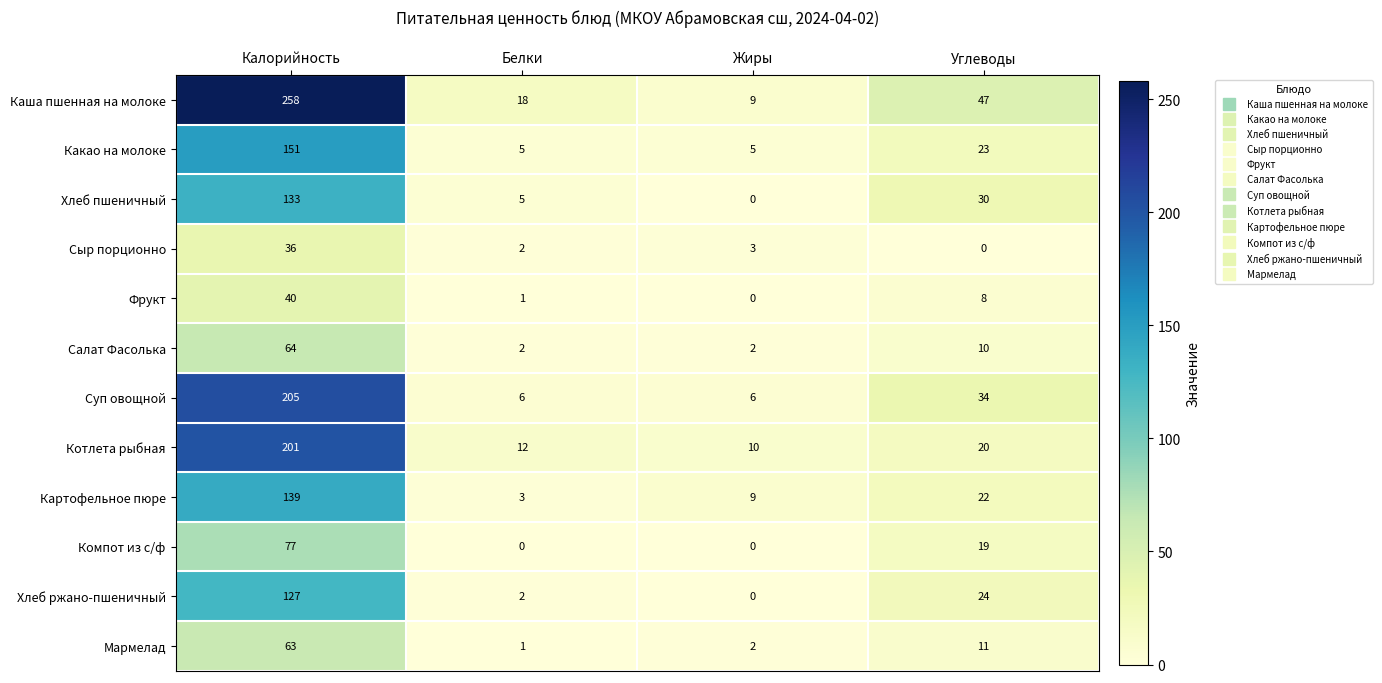

How many data points does each series have?

4